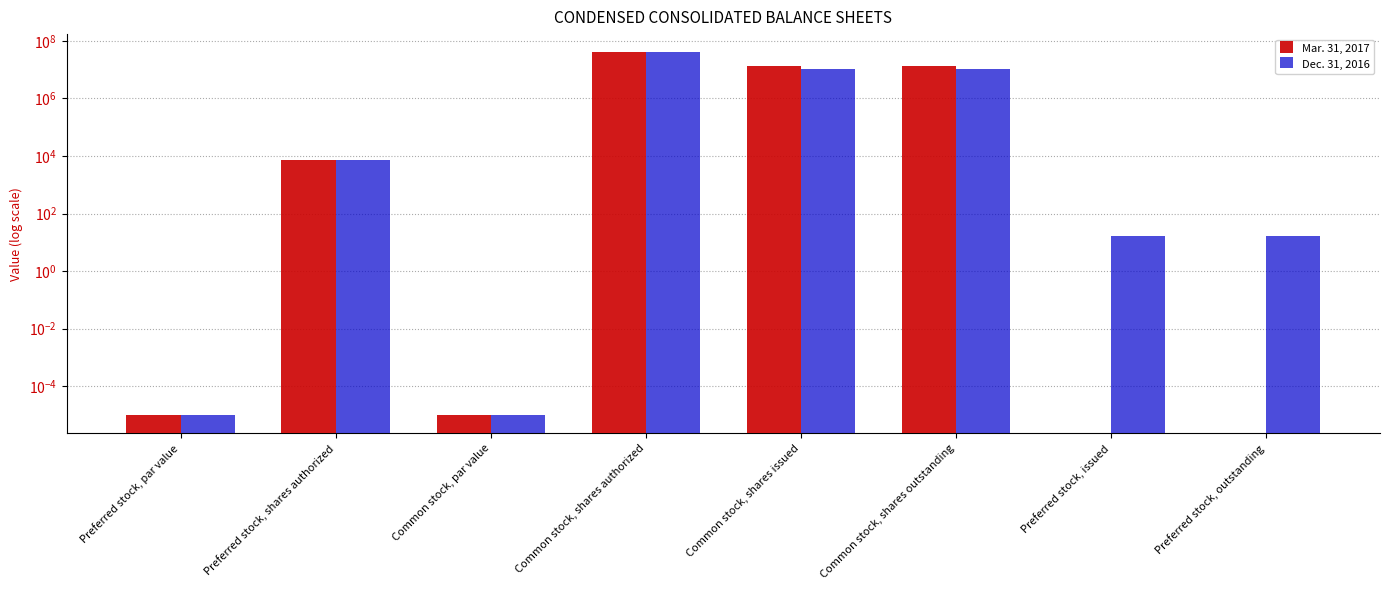

Reading left to right, what are all the values shown in this chart?

Mar. 31, 2017: Preferred stock, par value=0.0	Preferred stock, shares authorized=7000.0	Common stock, par value=0.0	Common stock, shares authorized=40000000.0	Common stock, shares issued=13458170.0	Common stock, shares outstanding=13458170.0	Preferred stock, issued=0.0	Preferred stock, outstanding=0.0
Dec. 31, 2016: Preferred stock, par value=0.0	Preferred stock, shares authorized=7000.0	Common stock, par value=0.0	Common stock, shares authorized=40000000.0	Common stock, shares issued=10368325.0	Common stock, shares outstanding=10368325.0	Preferred stock, issued=17.0	Preferred stock, outstanding=17.0